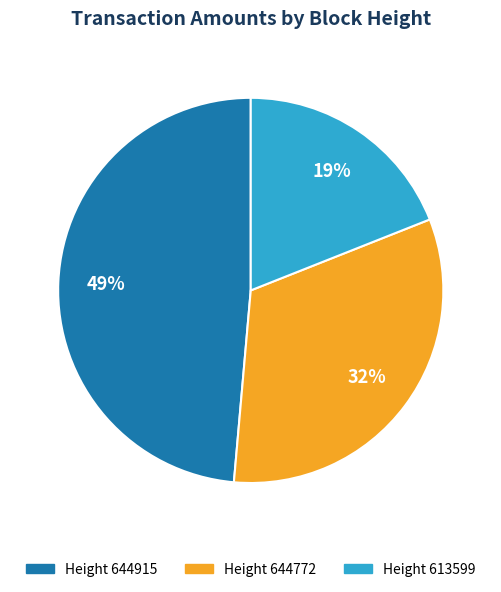

To the nearest percent, what is the average slice percentage?

33%